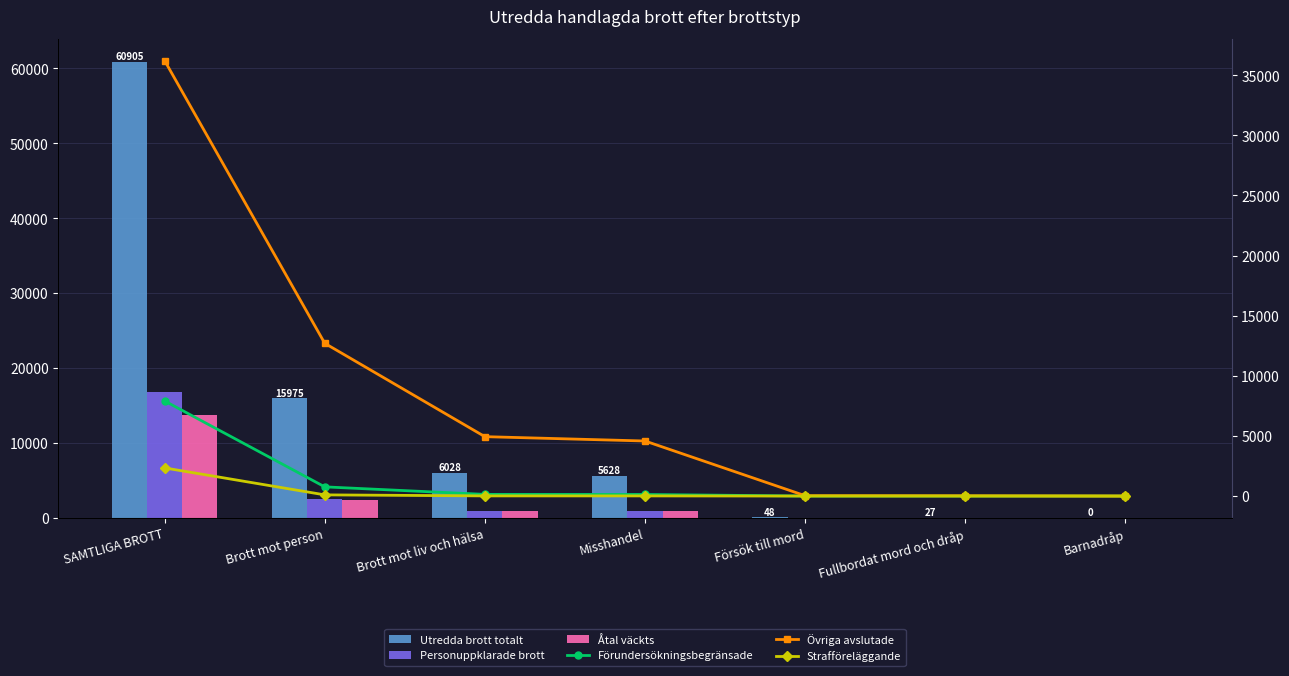

At Brott mot liv och hälsa, list the series in order from largest to smallest.

Utredda brott totalt, Övriga avslutade, Personuppklarade brott, Åtal väckts, Förundersökningsbegränsade, Strafföreläggande